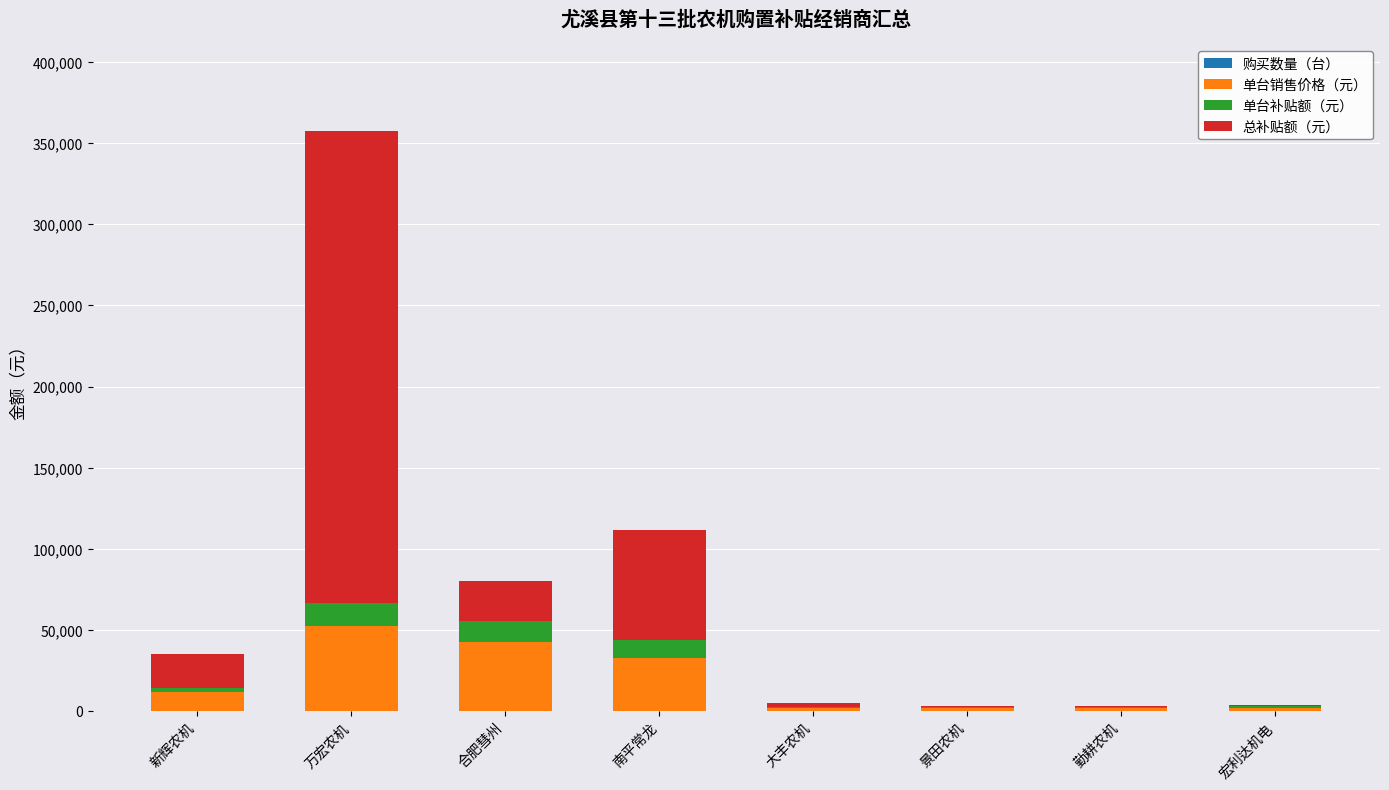

At which category is the sum across all series the highest?

万宏农机